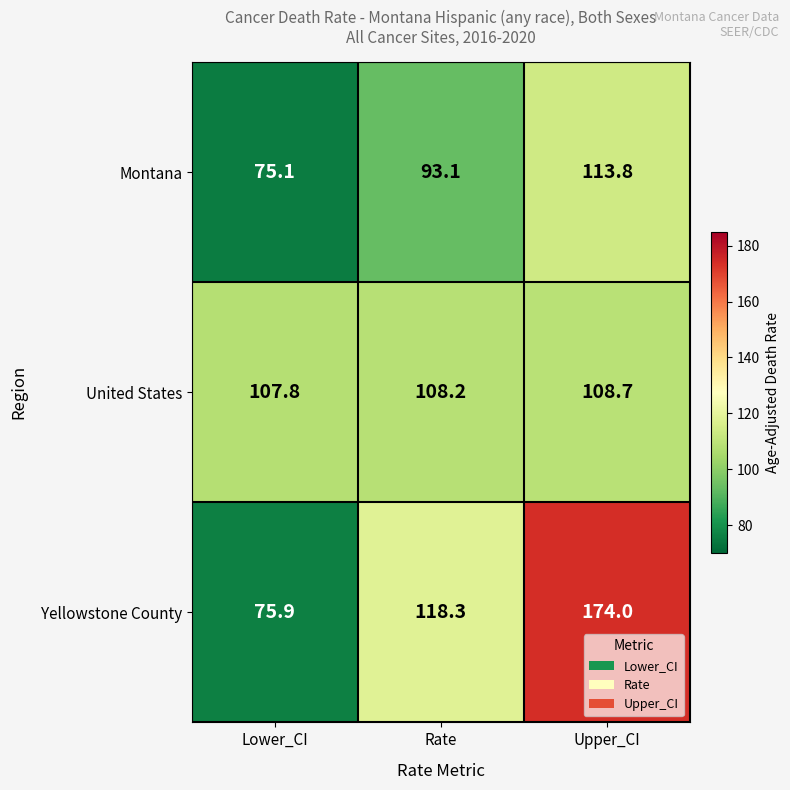

What is the difference between the maximum and minimum values in the Montana series?

38.7